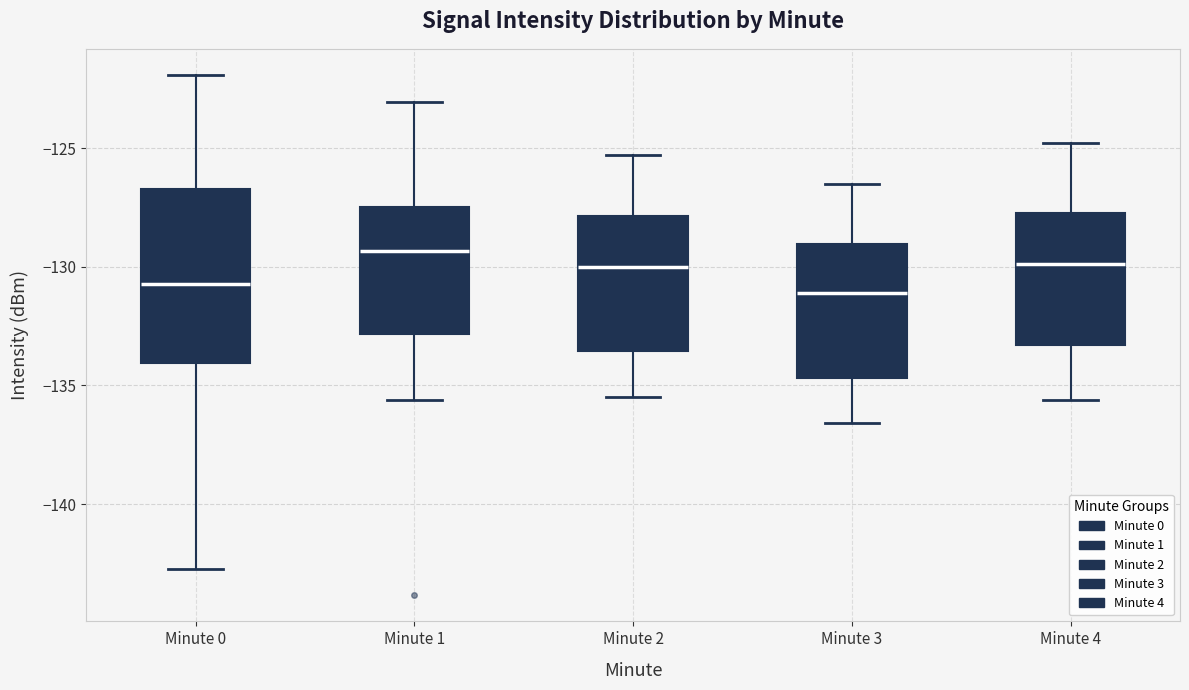

Which box's median line is the highest?

Minute 1